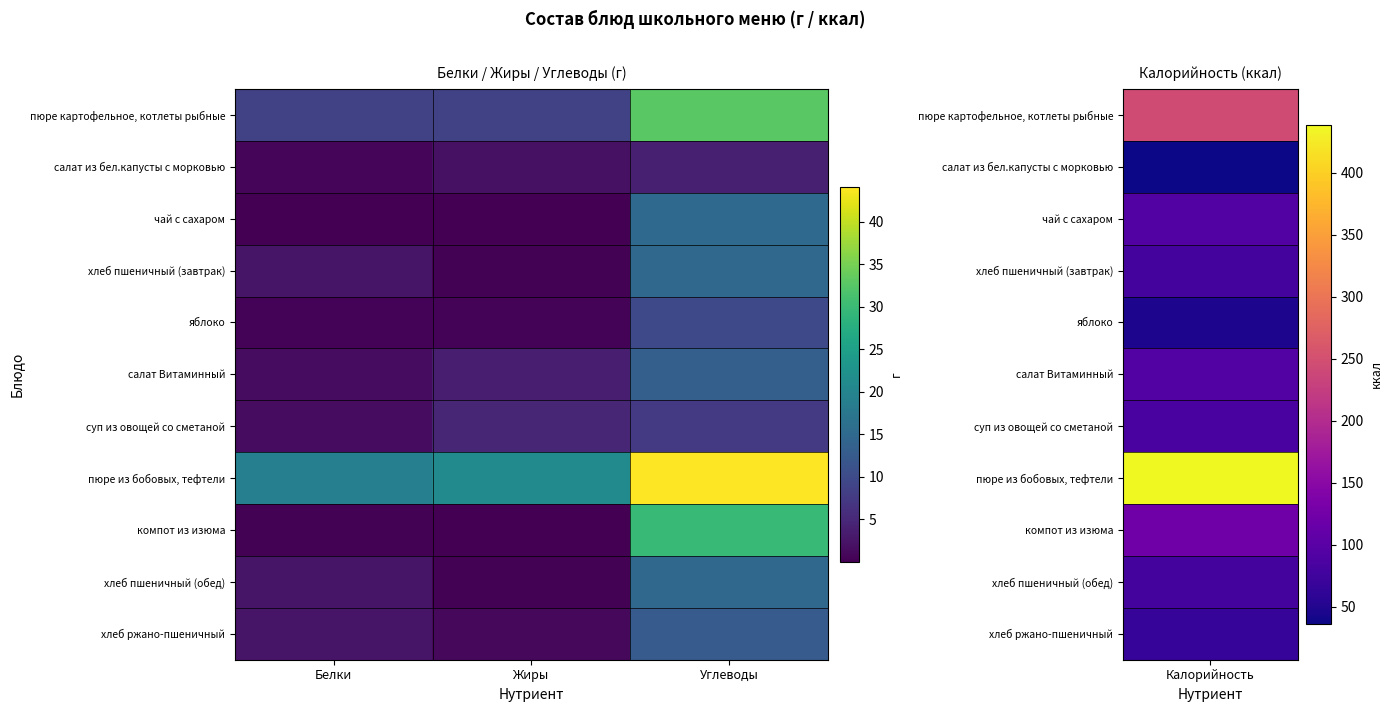

At how many categories does at least one series exceed 23?

1